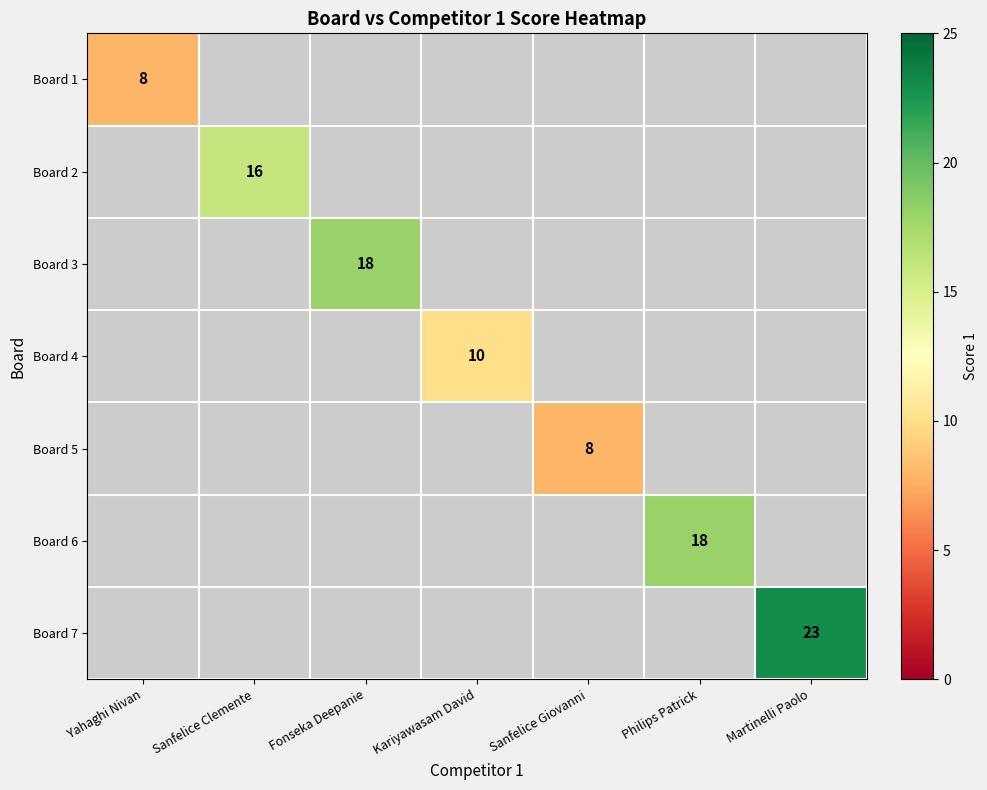

The Board 3 series shows 26 at Fonseka Deepanie. True or false?

False